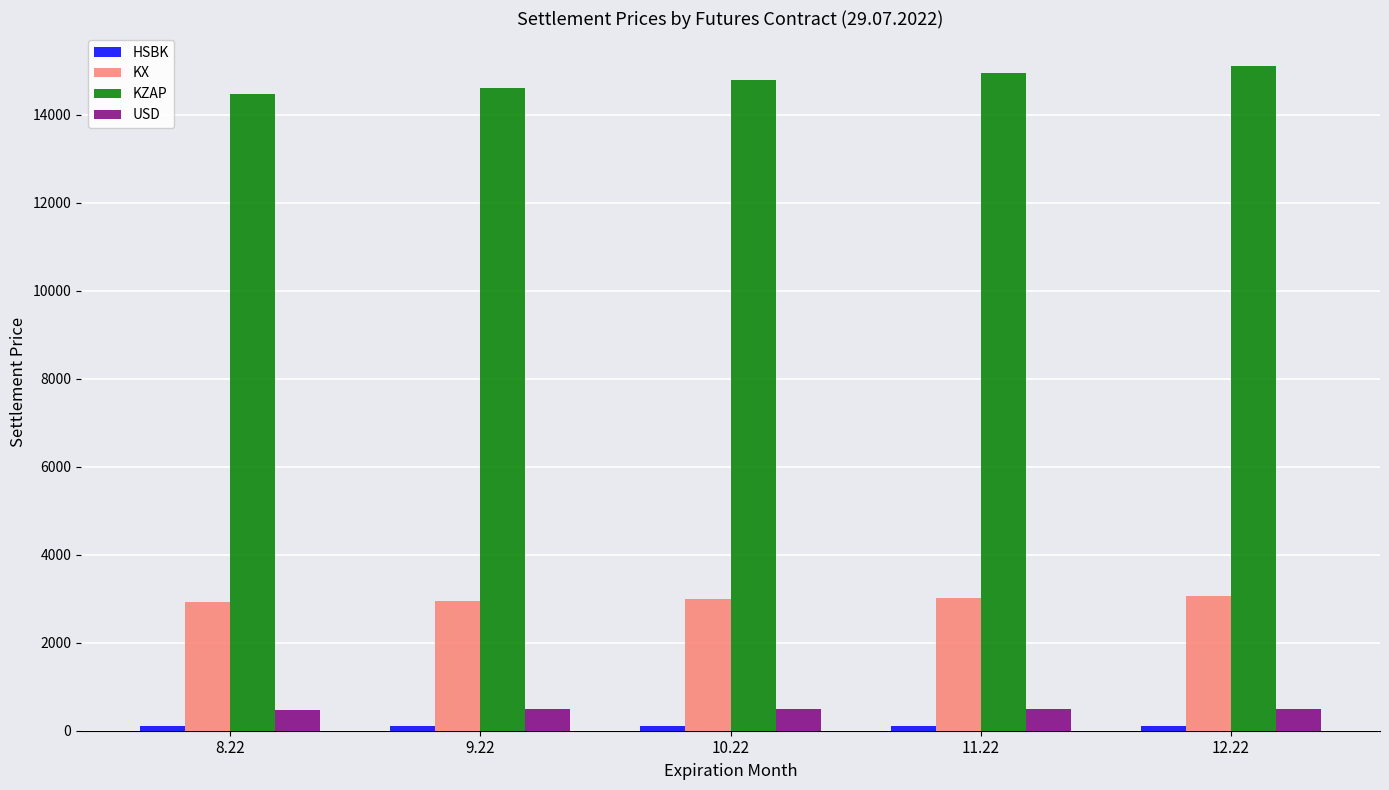

At how many categories does at least one series exceed 3571?

5